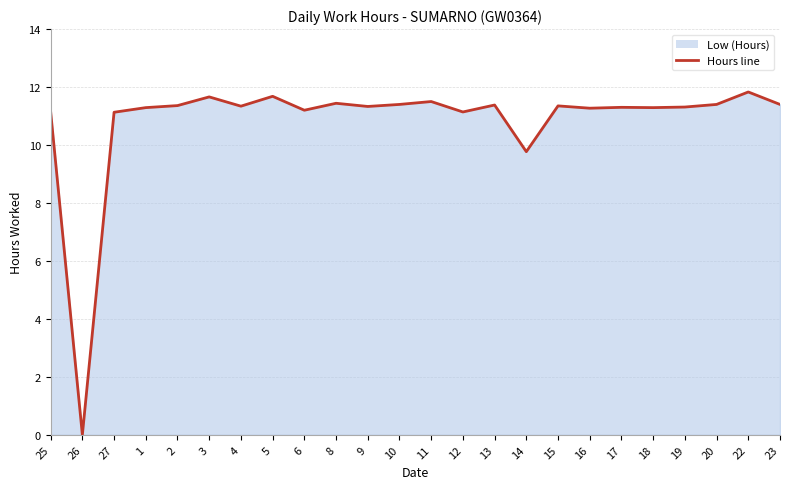

Between 2 and 23, which is larger?

23